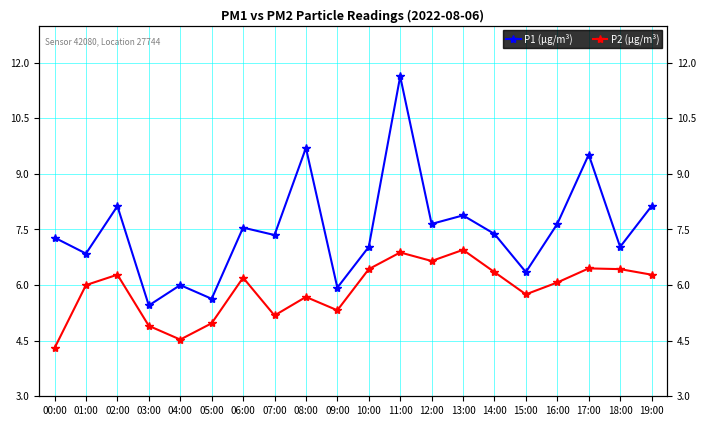

What is the sum of the P2 (μg/m³) values at 14:00 and 01:00?

12.3